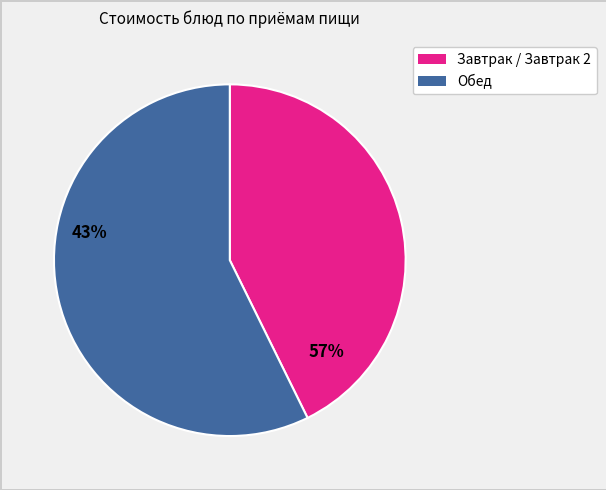

Is there any slice that represents more than half of the pie?

Yes